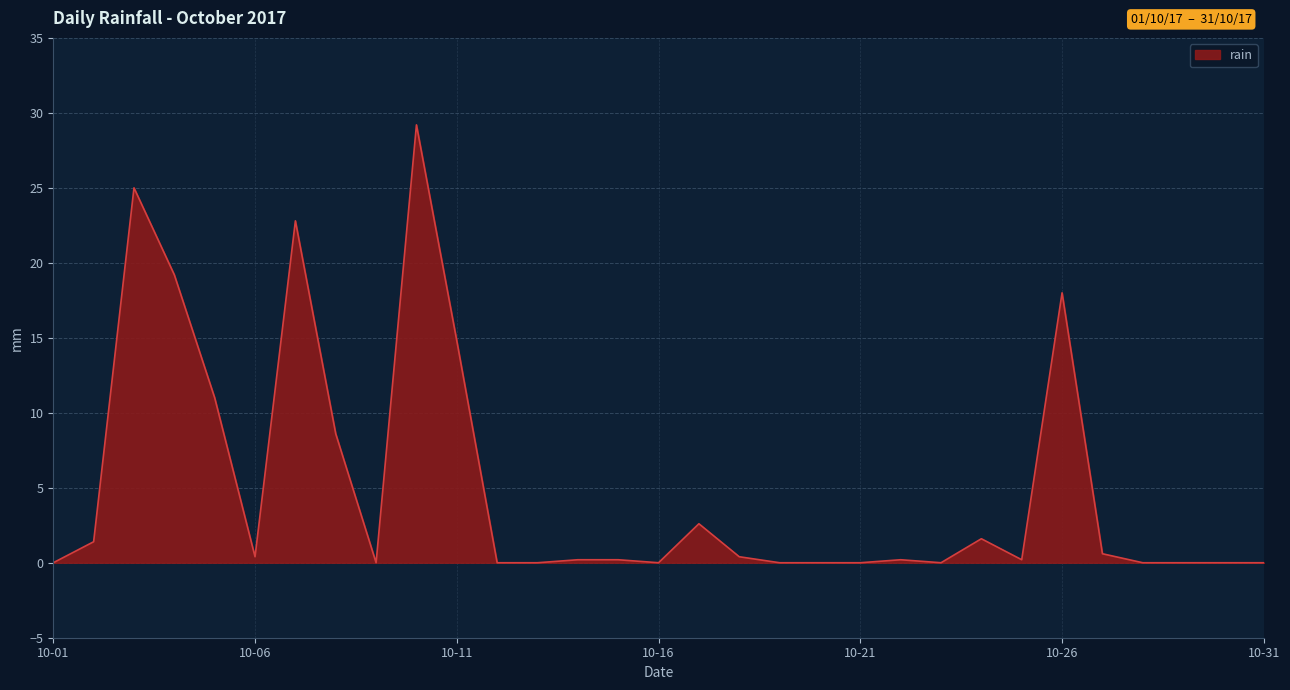

What is the greatest value displayed?

29.2